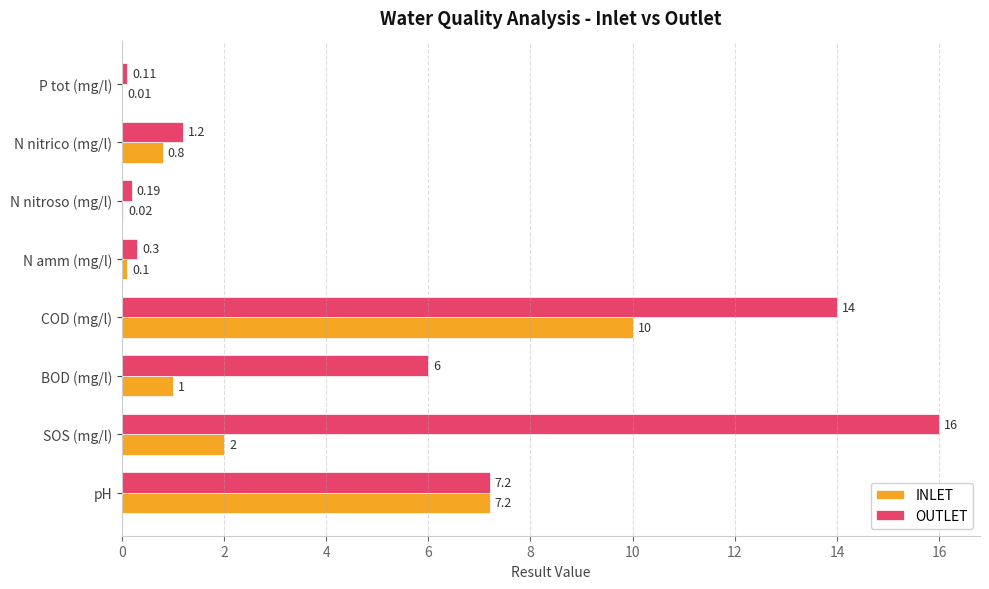

At which category is the sum across all series the highest?

COD (mg/l)